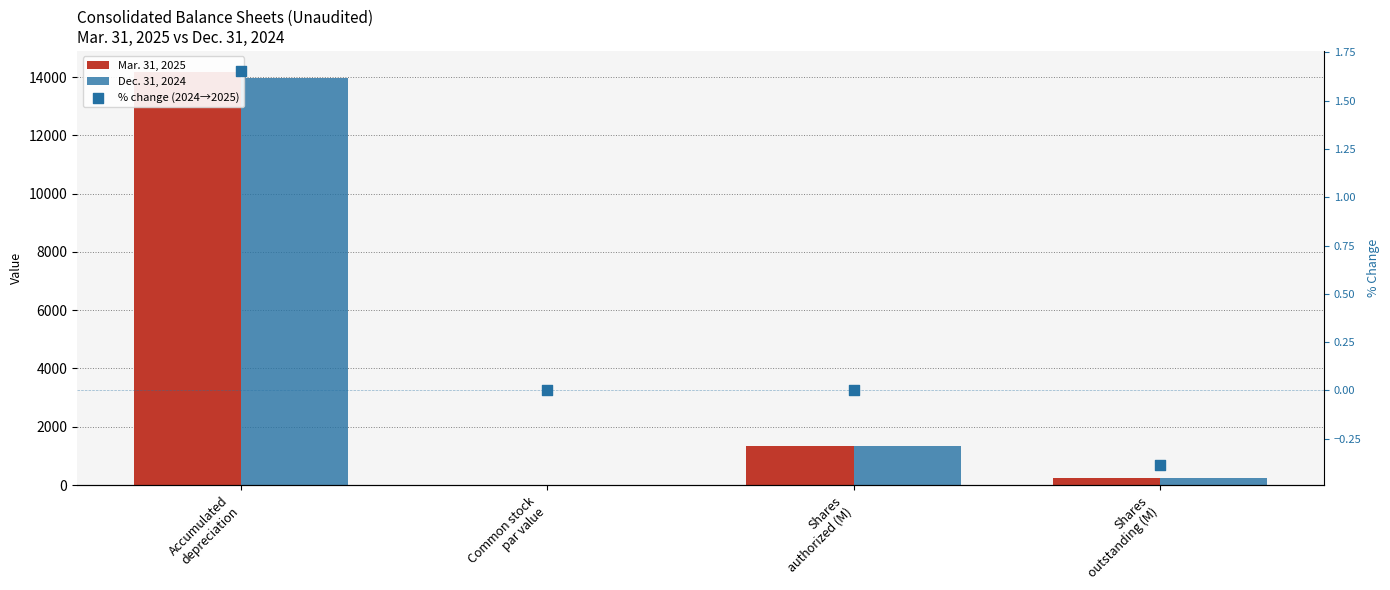

Is the value of % change (2024→2025) at Common stock
par value greater than the value of Dec. 31, 2024 at Accumulated
depreciation?

No